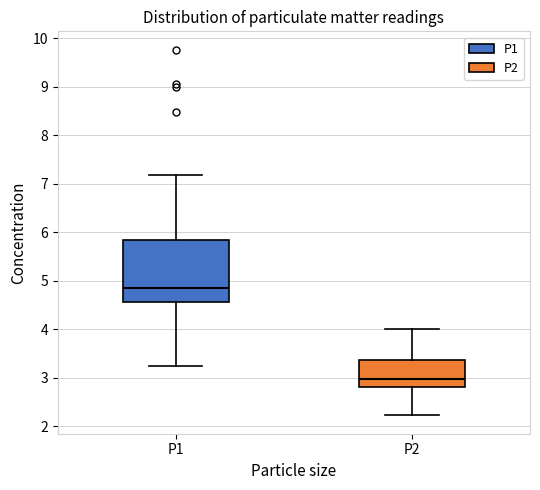

Reading left to right, read every box against the y-axis: the position of its median line, the range the box covers, and the ends of its whiskers. The values are not printed on the chart, so give them approximately, as read against the axis.

P1: median 4.9, box 4.6 to 5.8, whiskers 3.3 to 7.2
P2: median 3.0, box 2.8 to 3.4, whiskers 2.2 to 4.0